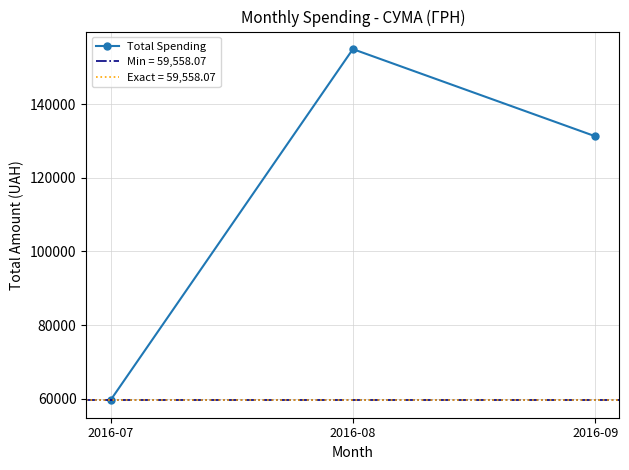

Count the number of categories in the chart.

3